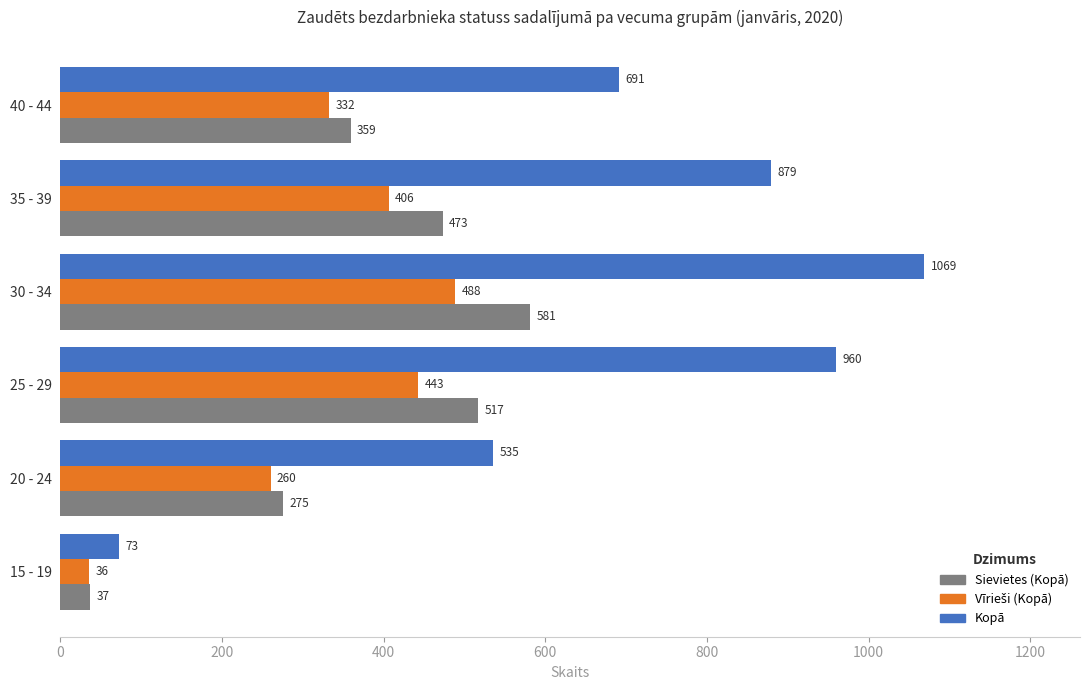

Which series has the largest range (max minus min)?

Kopā